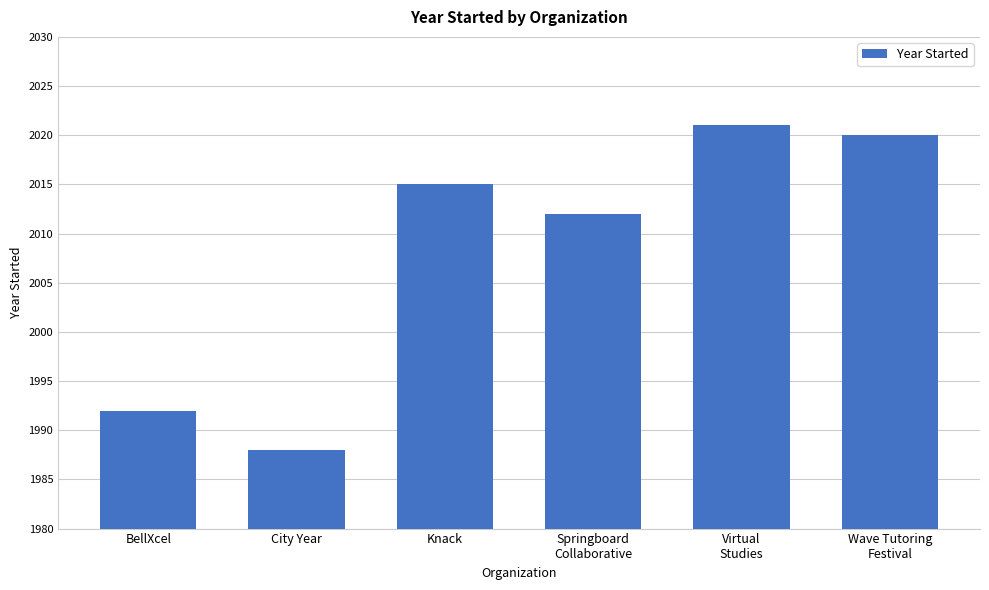

Which category has the lowest value across all series?

City Year